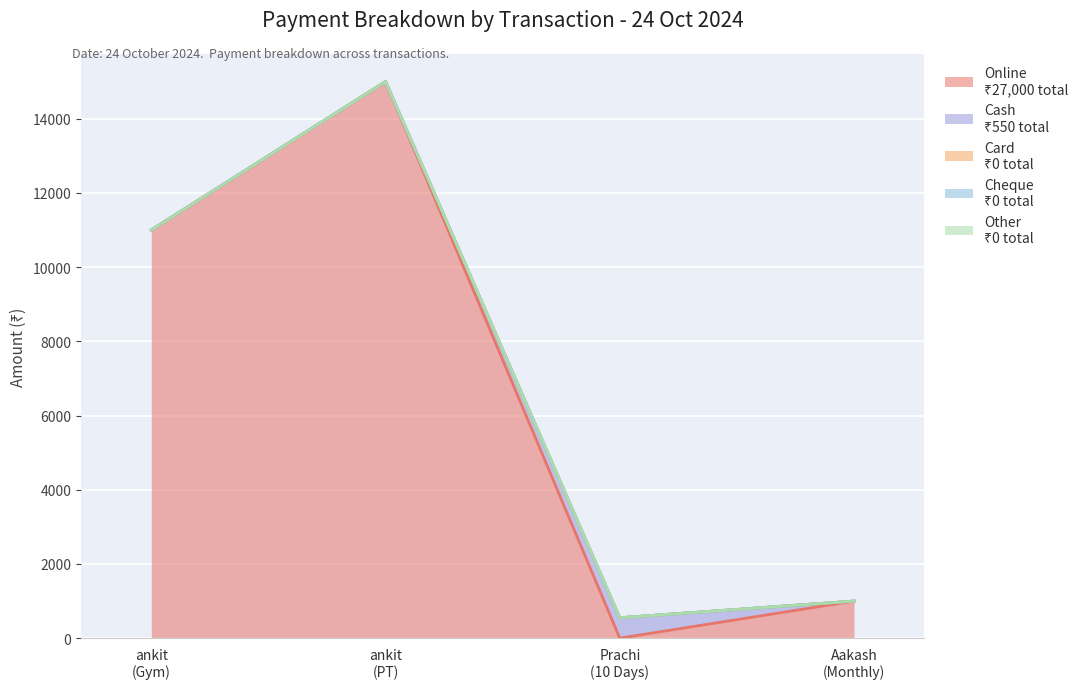

Which label corresponds to the smallest value in the chart?

24-10-2024 (Prachi)